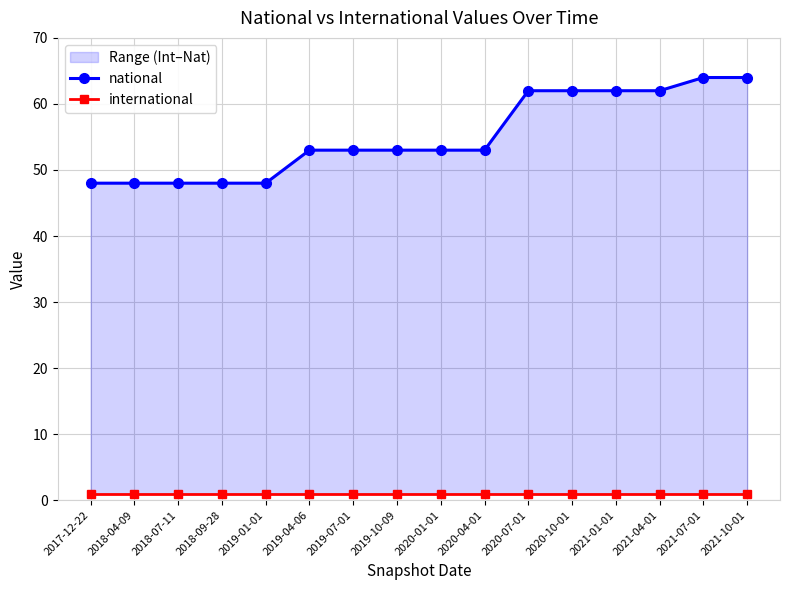

Is it true that national equals 48 at 2018-07-11?

True